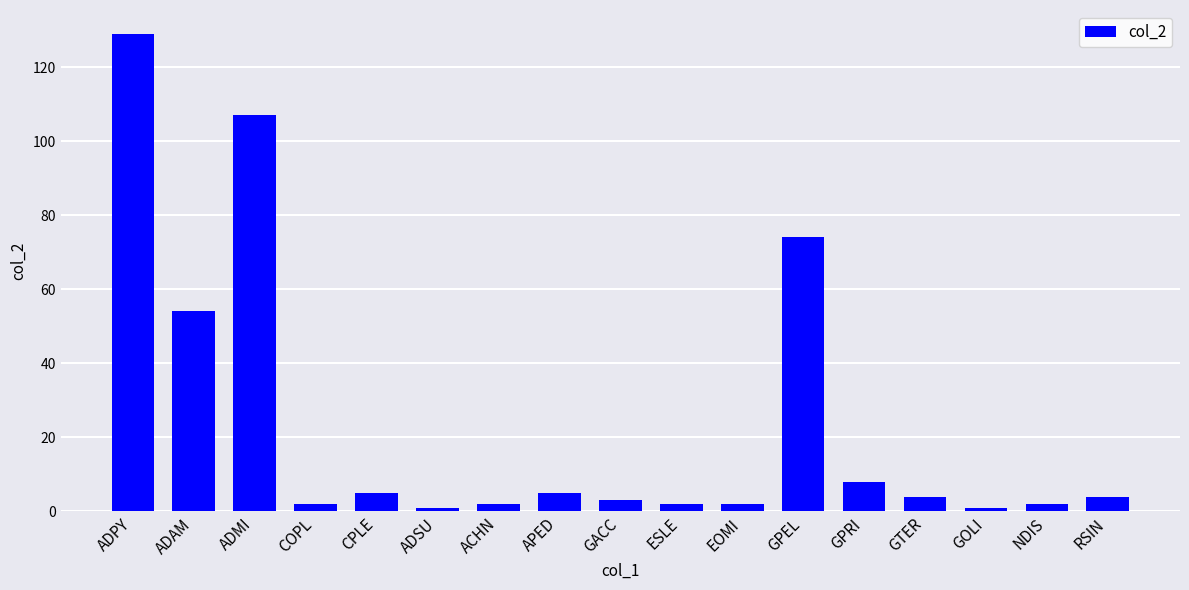

Which label corresponds to the largest value in the chart?

ADPY